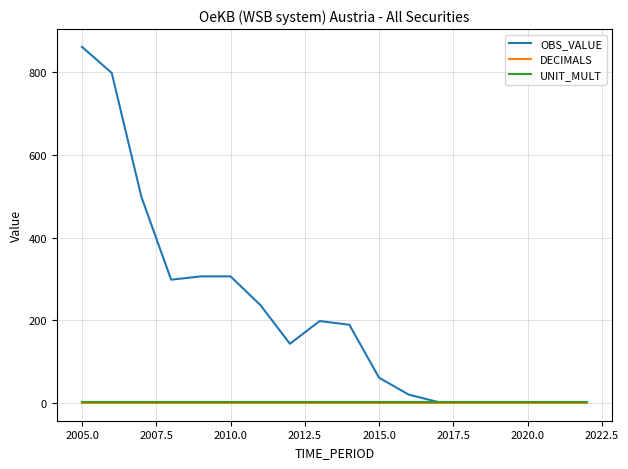

Which series has the largest total across all categories?

OBS_VALUE